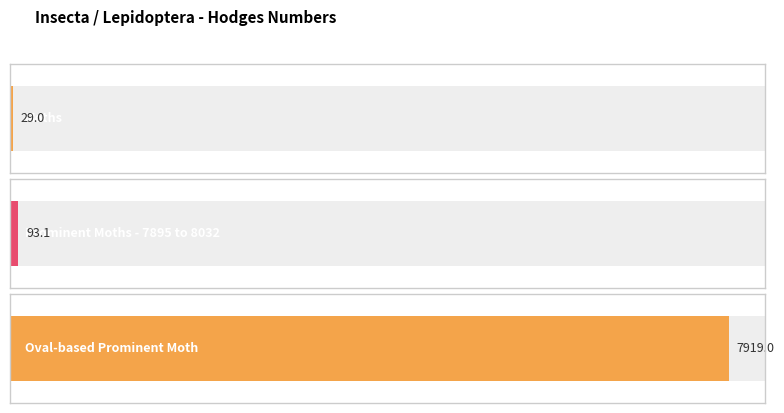

Between Moths and Oval-based Prominent Moth, which is larger?

Oval-based Prominent Moth